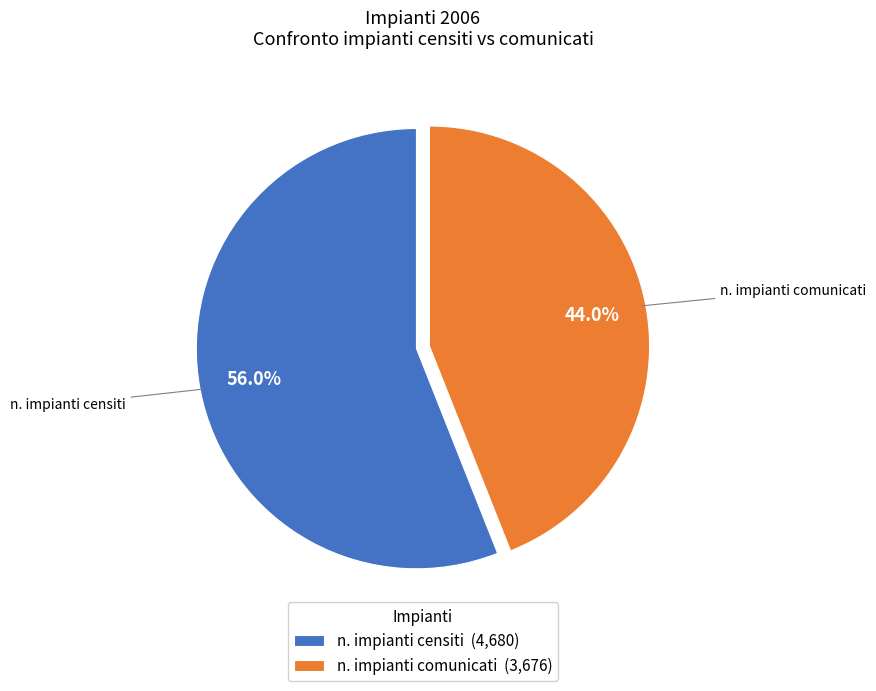

To the nearest percent, what is the average slice percentage?

50%